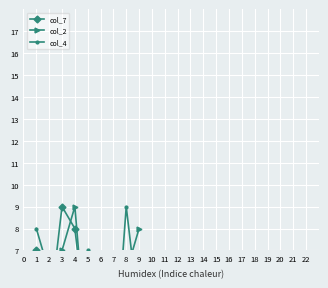

Does the chart display data point markers on the line(s)?

Yes